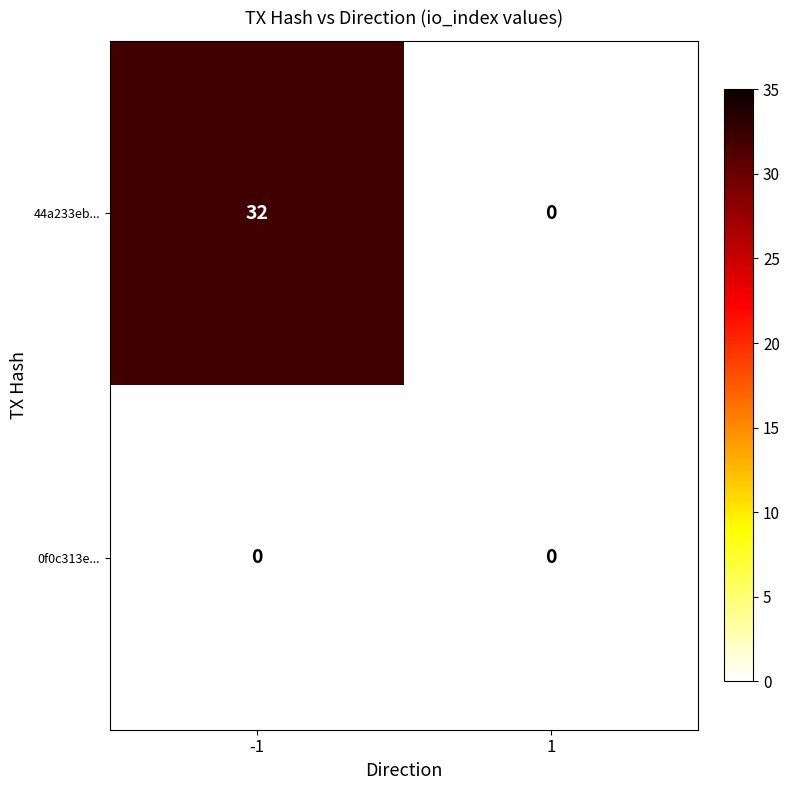

Rank the series at -1 from highest to lowest value.

44a233eb..., 0f0c313e...